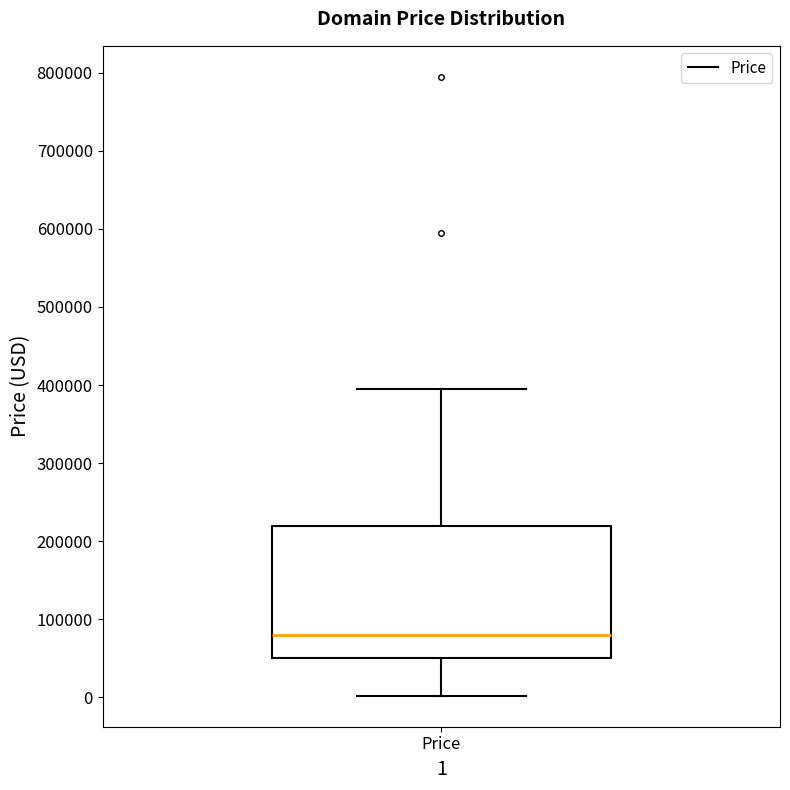

Read this box plot against the y-axis: the position of the median line, the range covered by the box, and the ends of both whiskers. The values are not printed on the chart, so give them approximately, as read against the axis.

median 80000, box 50000 to 220000, whiskers 0 to 390000